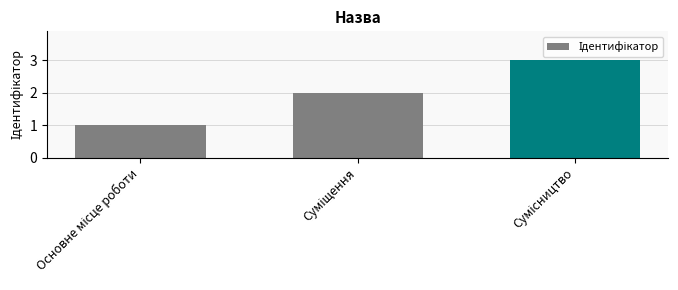

What is the sum of all values?

6